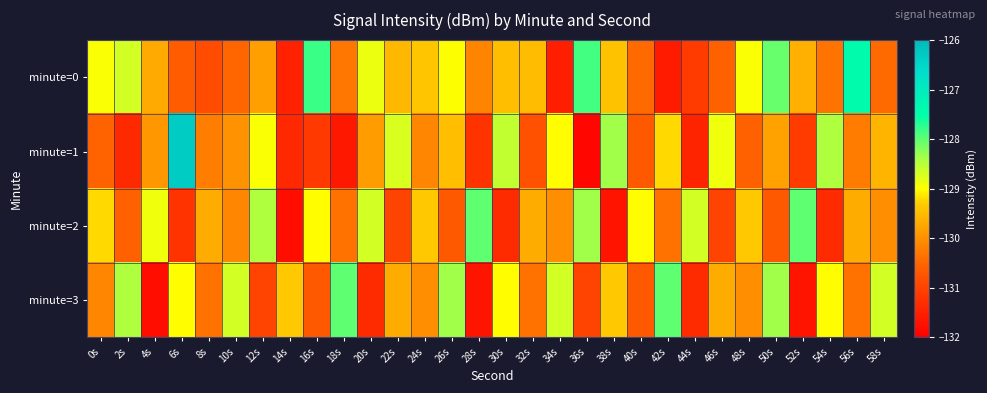

How many data points does each series have?

30